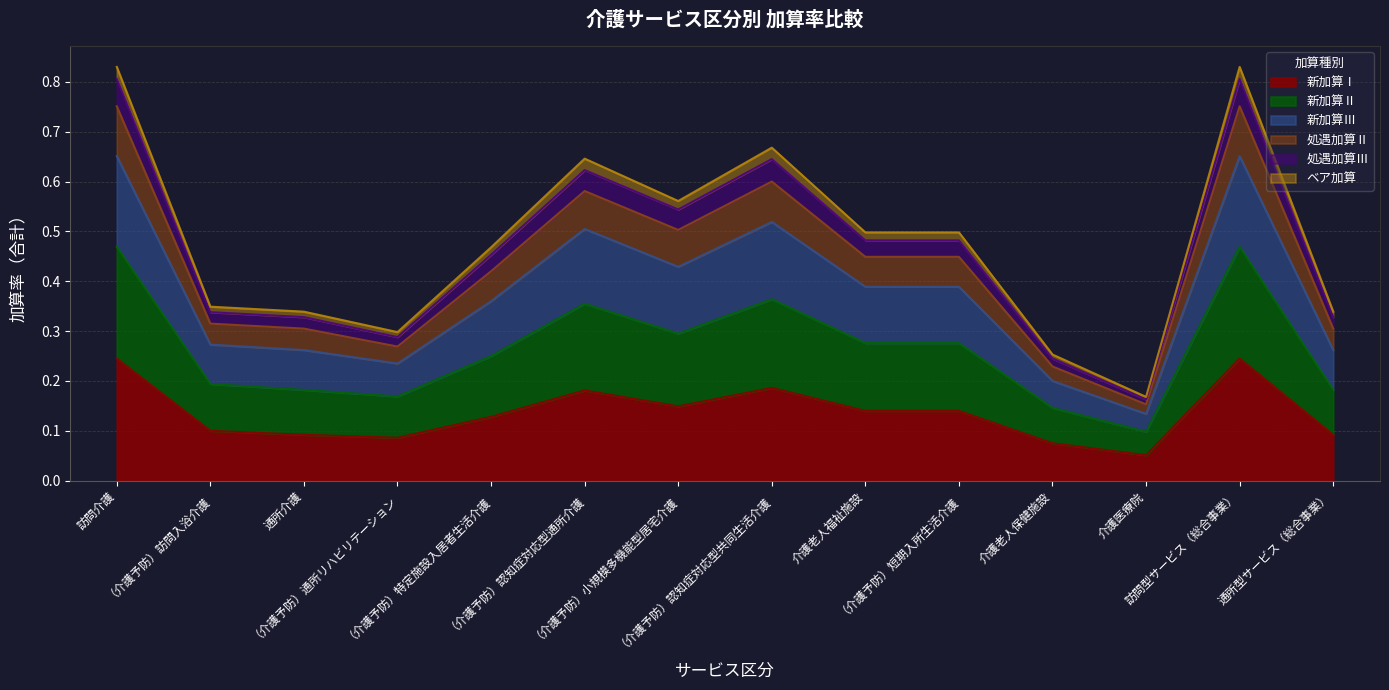

What is the minimum value shown in the chart?

0.1